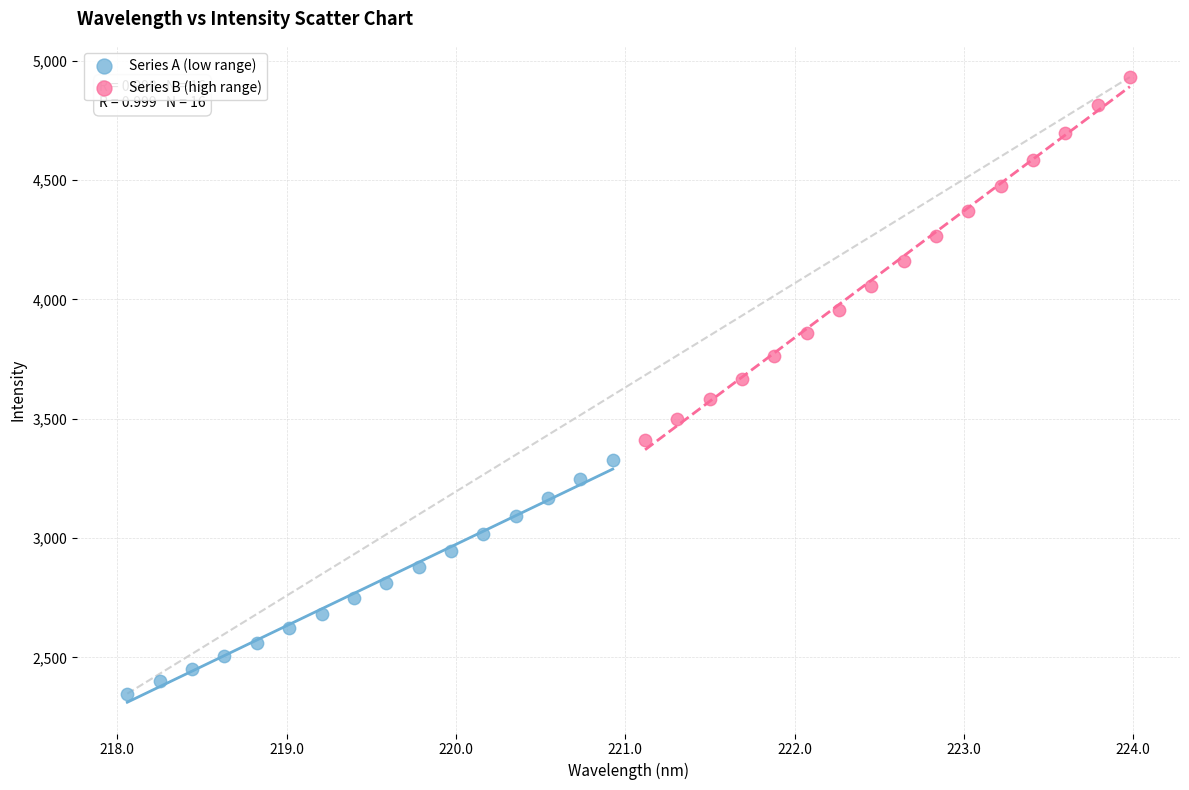

Which series contains the highest Y value?

Series B (high range)